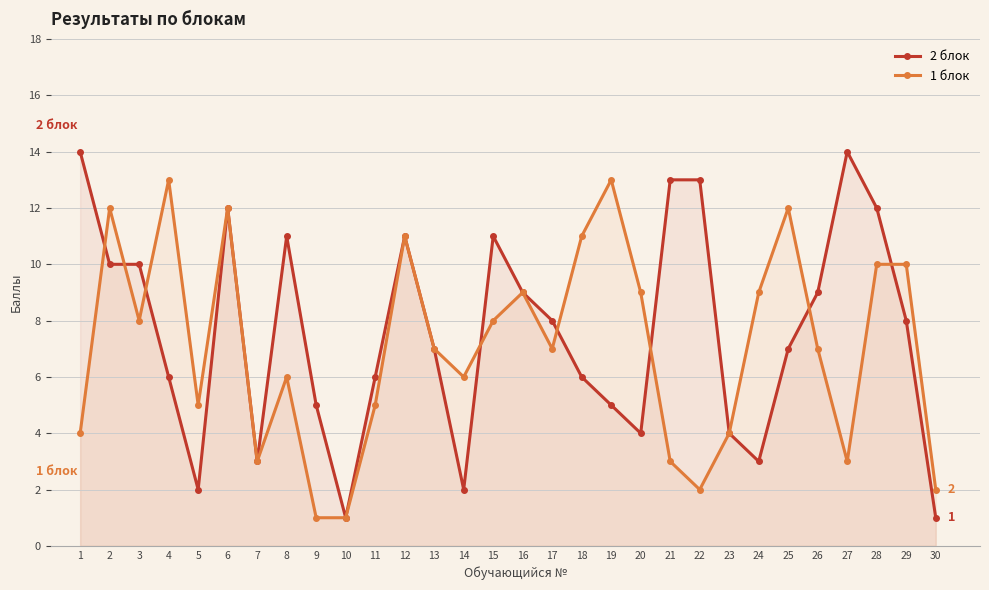

How many intersections are there between 2 блок and 1 блок?

8